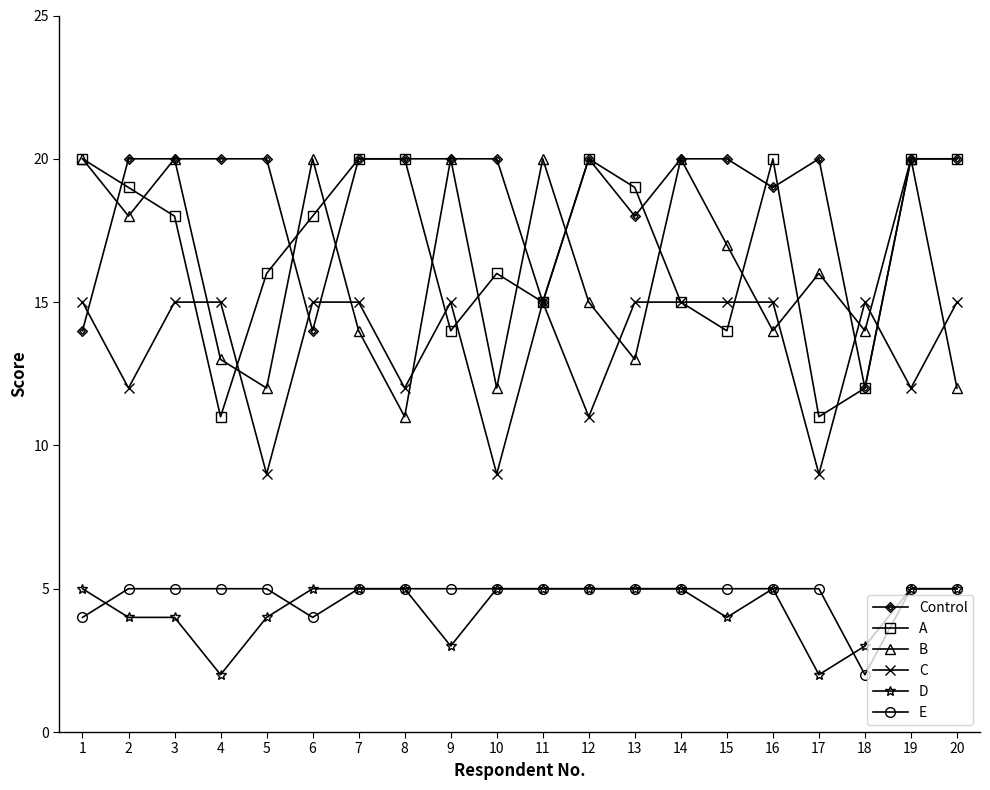

Where does the B series first go above 16?

1